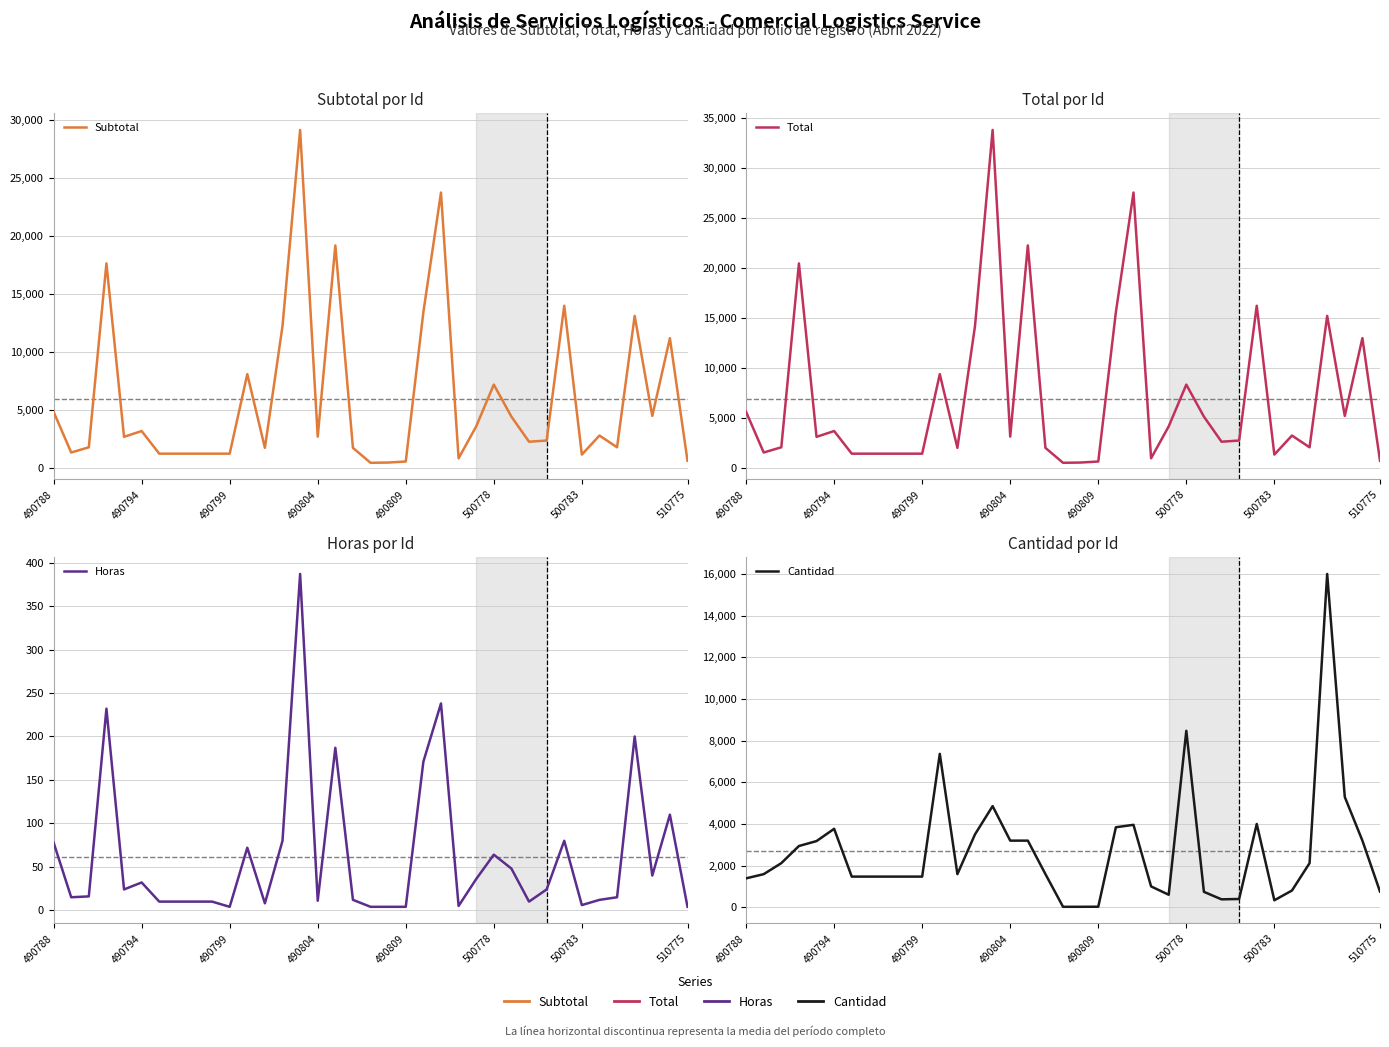

What is the approximate value of Horas at 33?

200.0